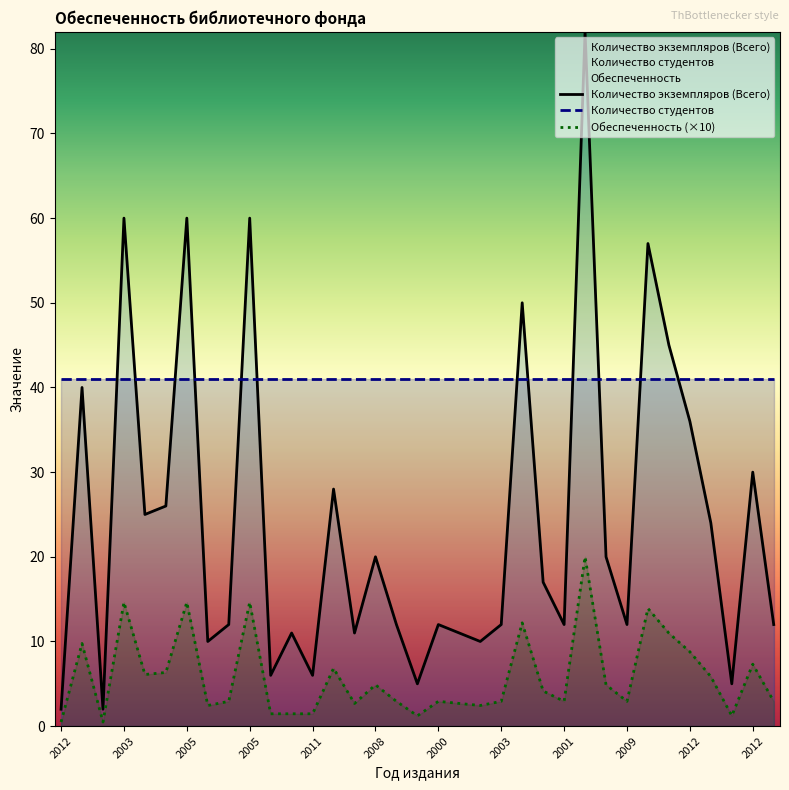

What is the difference between the maximum and minimum values in the Обеспеченность series?

19.5